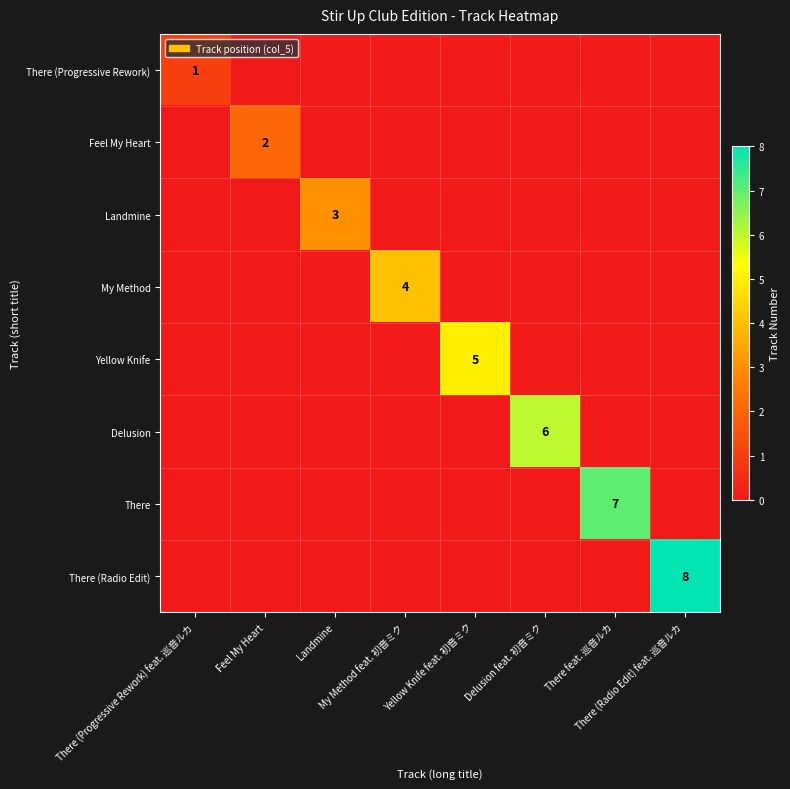

Is it true that There (Radio Edit) equals 3 at Delusion feat. 初音ミク?

False